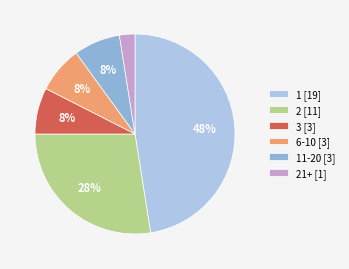

Is there a majority slice in this chart?

No